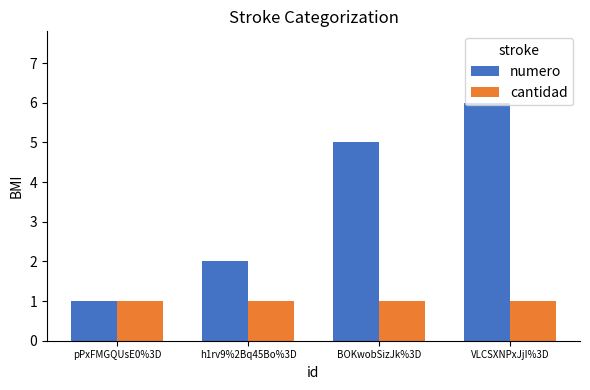

At which category is the sum across all series the highest?

VLCSXNPxJjI%3D